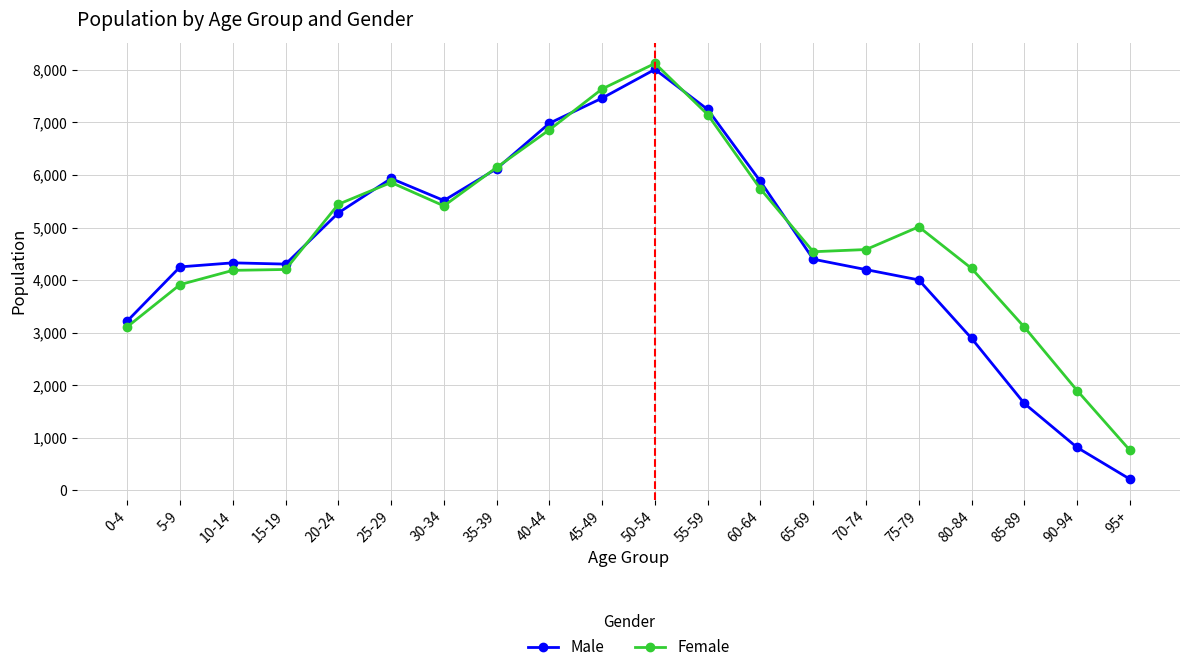

Is it true that Male equals 5745 at 0-4?

False